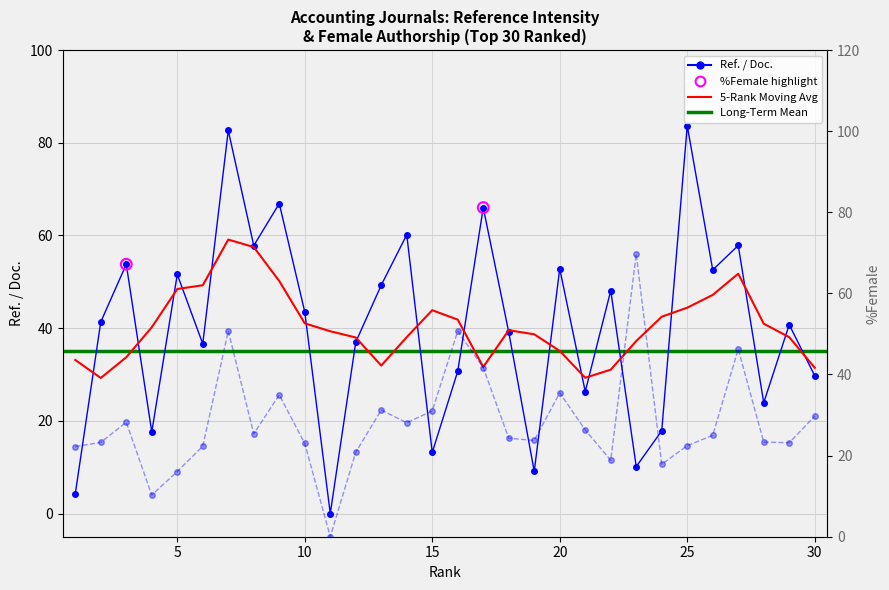

At which category is the sum across all series the highest?

7